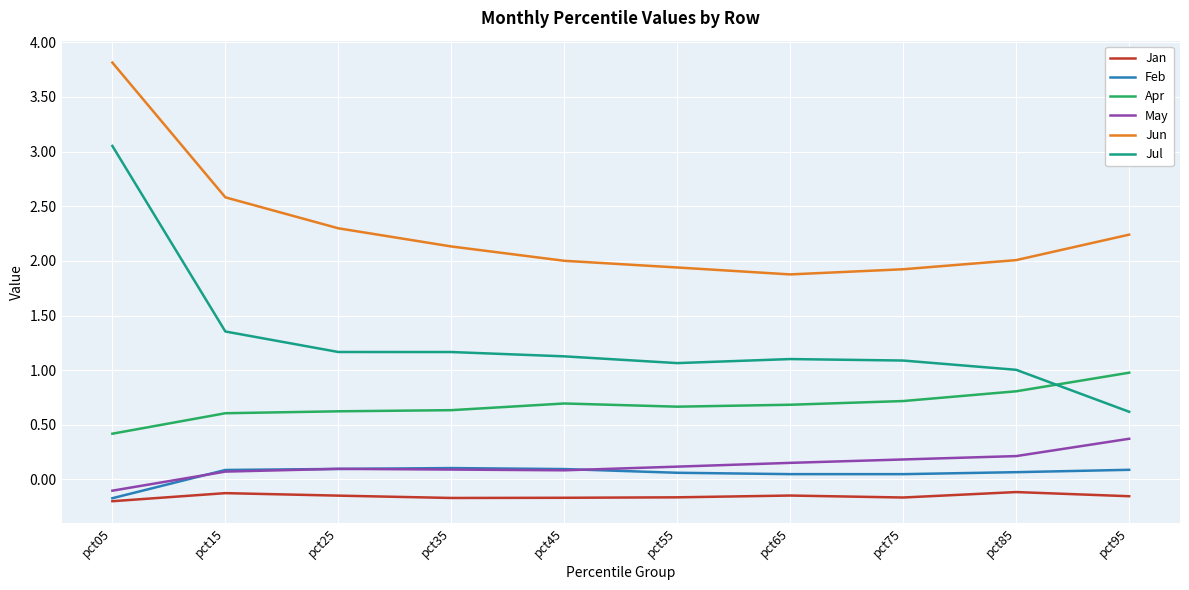

Which category has the highest value across all series?

pct05